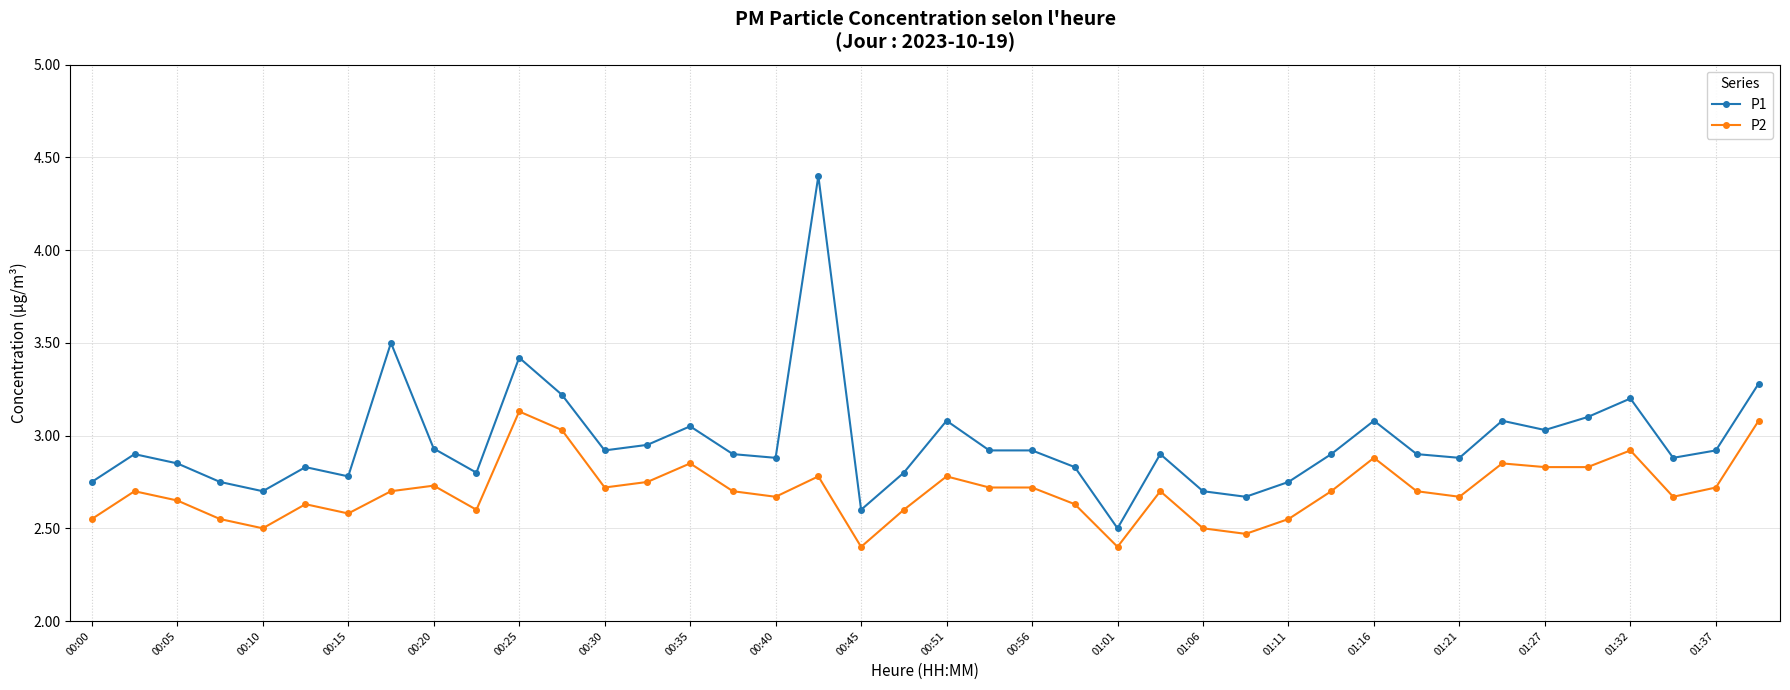

What is the difference between the second highest and second lowest values in the P1 series?

0.9